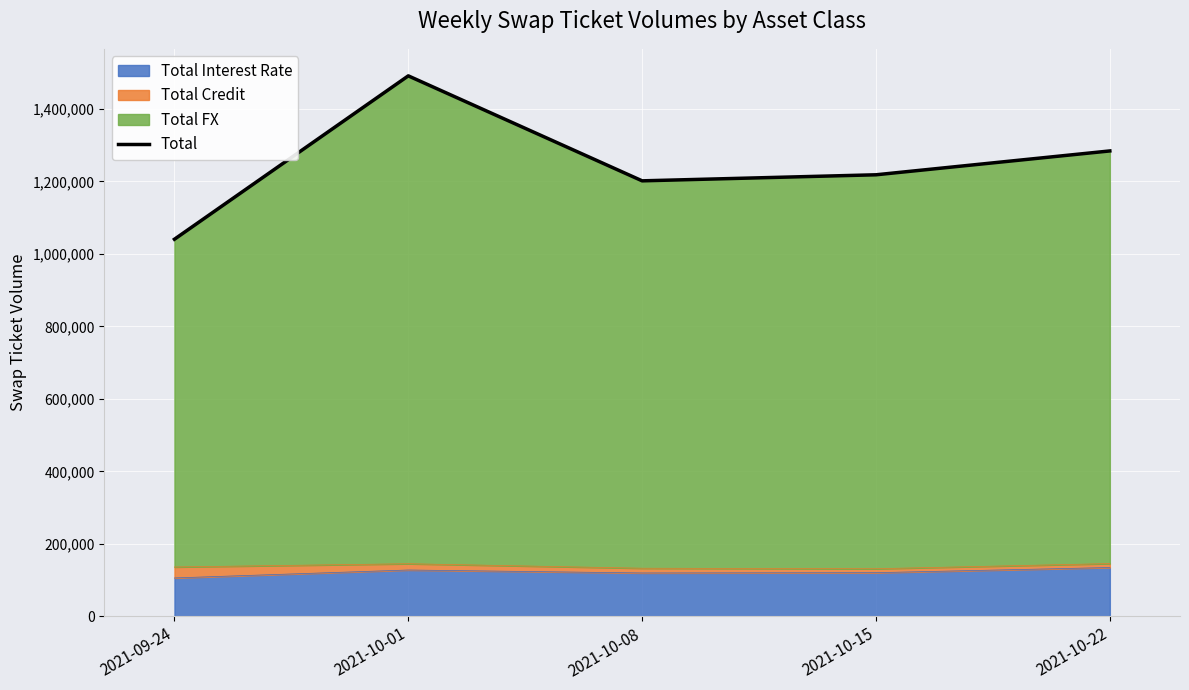

Reading left to right, what are all the values shown in this chart?

1040490	1491437	1201697	1218391	1284219